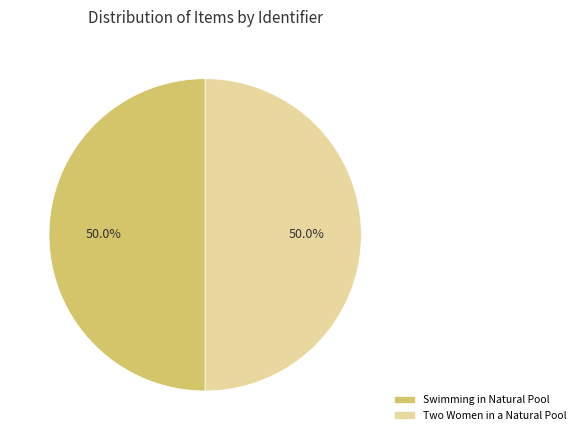

To the nearest percent, what percentage of the pie is Swimming in Natural Pool?

50%